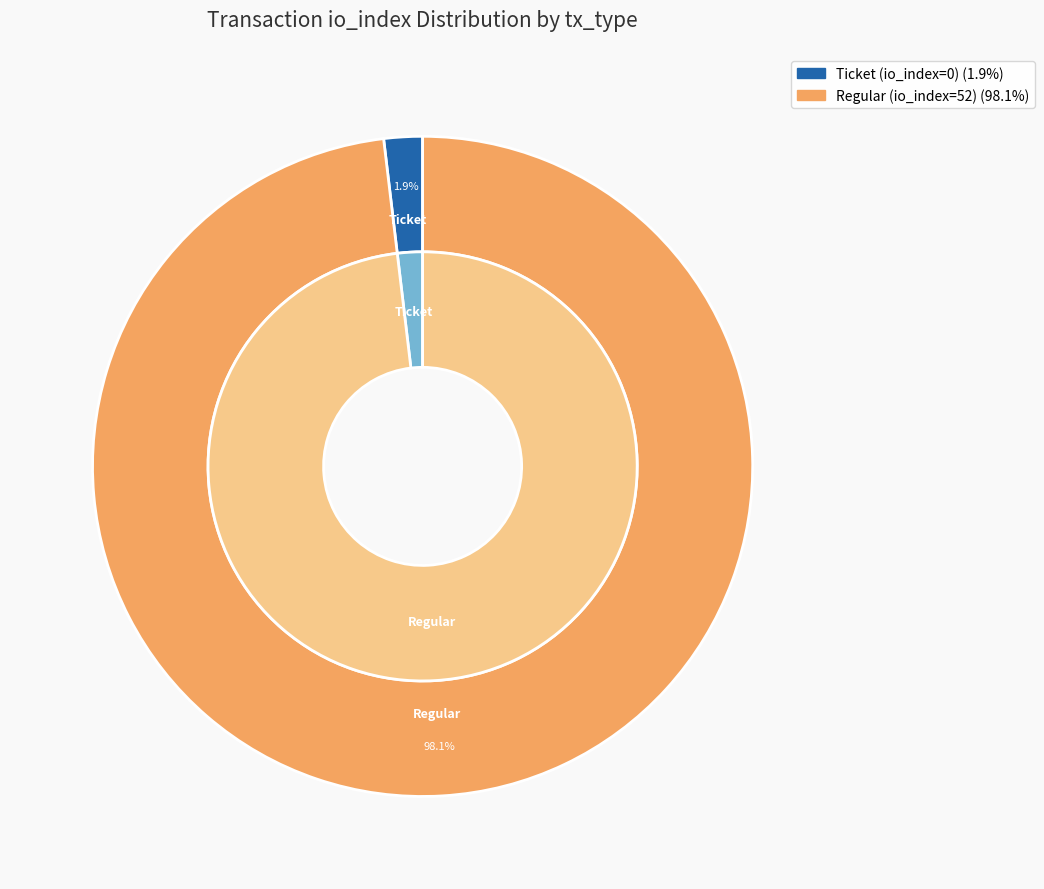

Is there a majority slice in this chart?

Yes